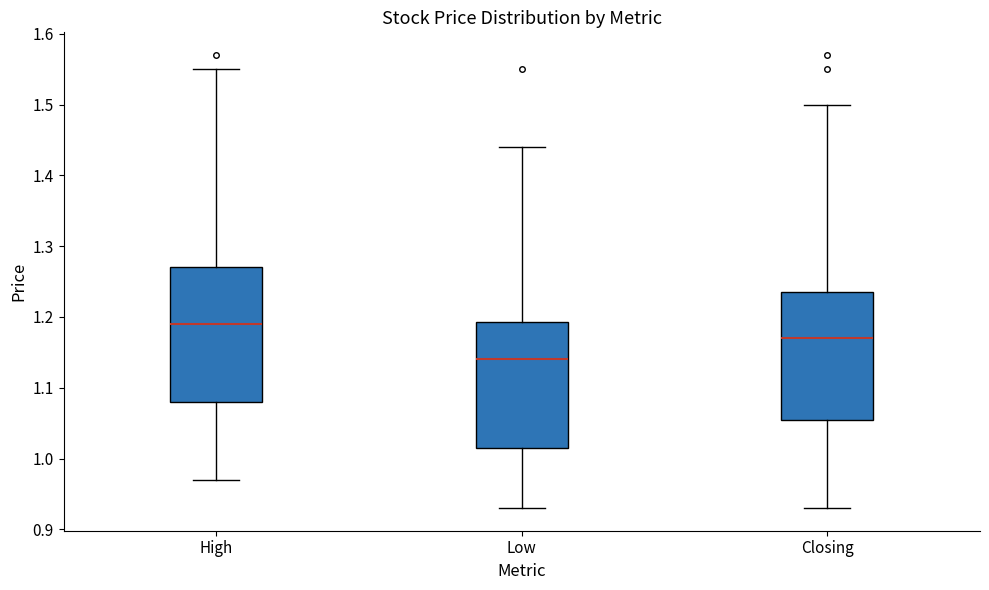

Reading left to right, transcribe this box plot: for each box, give where its median line is, the range the box spans, and where its two whiskers end, as read against the y-axis. The values are not printed on the chart, so give them approximately, as read against the axis.

High: median 1.19, box 1.08 to 1.27, whiskers 0.97 to 1.55
Low: median 1.14, box 1.02 to 1.19, whiskers 0.93 to 1.44
Closing: median 1.17, box 1.06 to 1.24, whiskers 0.93 to 1.50